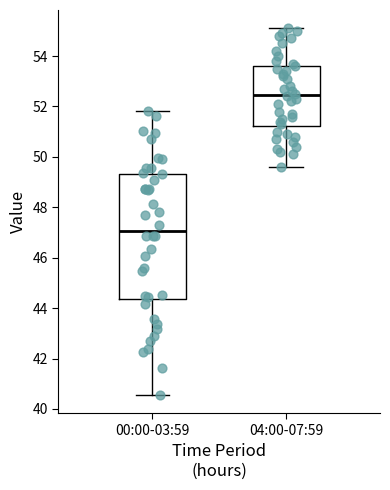

Reading left to right, read every box against the y-axis: the position of its median line, the range the box covers, and the ends of its whiskers. The values are not printed on the chart, so give them approximately, as read against the axis.

00:00-03:59: median 47.0, box 44.4 to 49.4, whiskers 40.6 to 51.8
04:00-07:59: median 52.4, box 51.2 to 53.6, whiskers 49.6 to 55.2